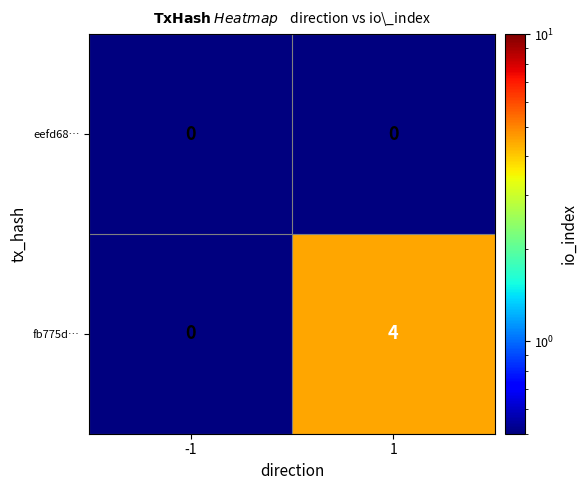

Which series has the largest total across all categories?

fb775d…